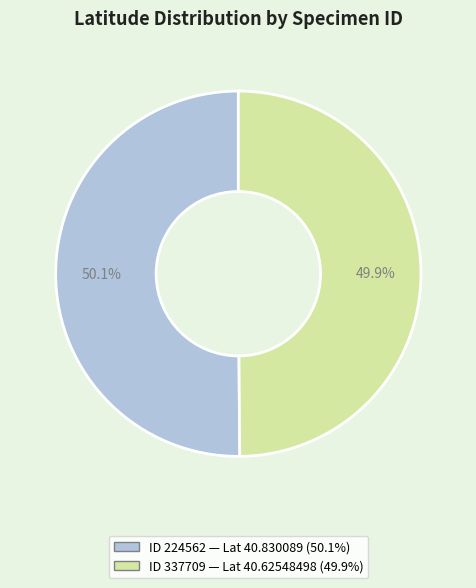

Does any single category account for the majority?

Yes